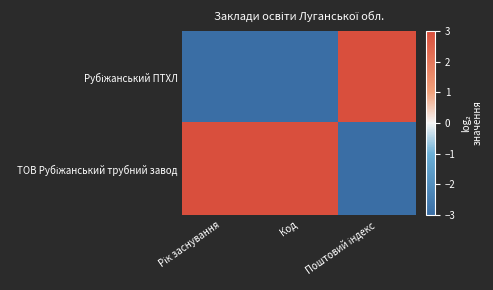

List the series in order of their peak value, lowest first.

Рубіжанський ПТХЛ, ТОВ Рубіжанський трубний завод